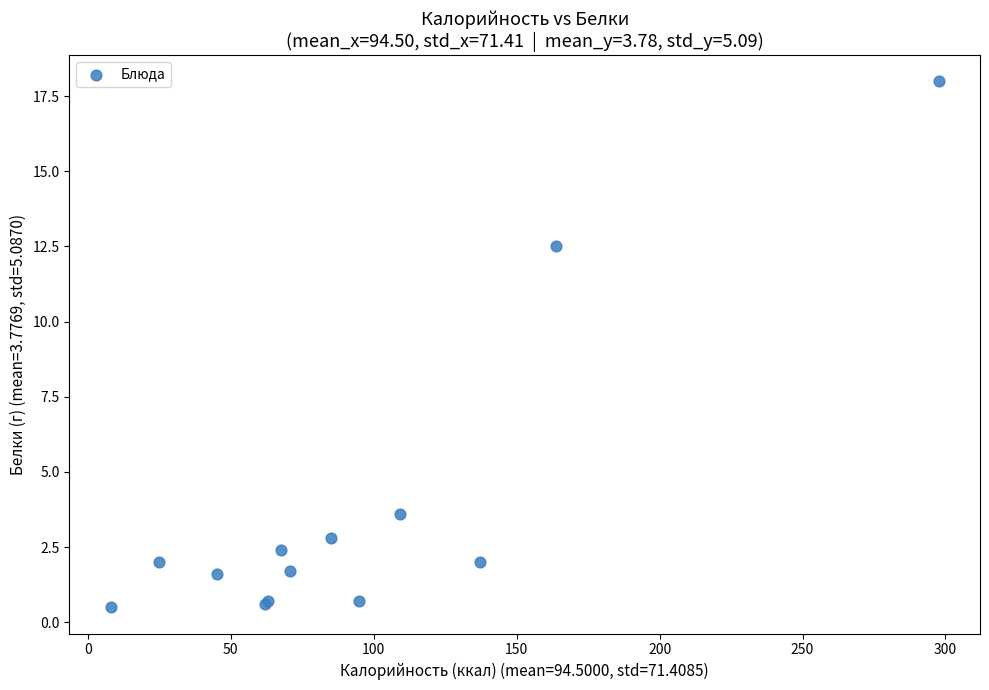

What Y value in the scatter plot is closest to 9?

12.5